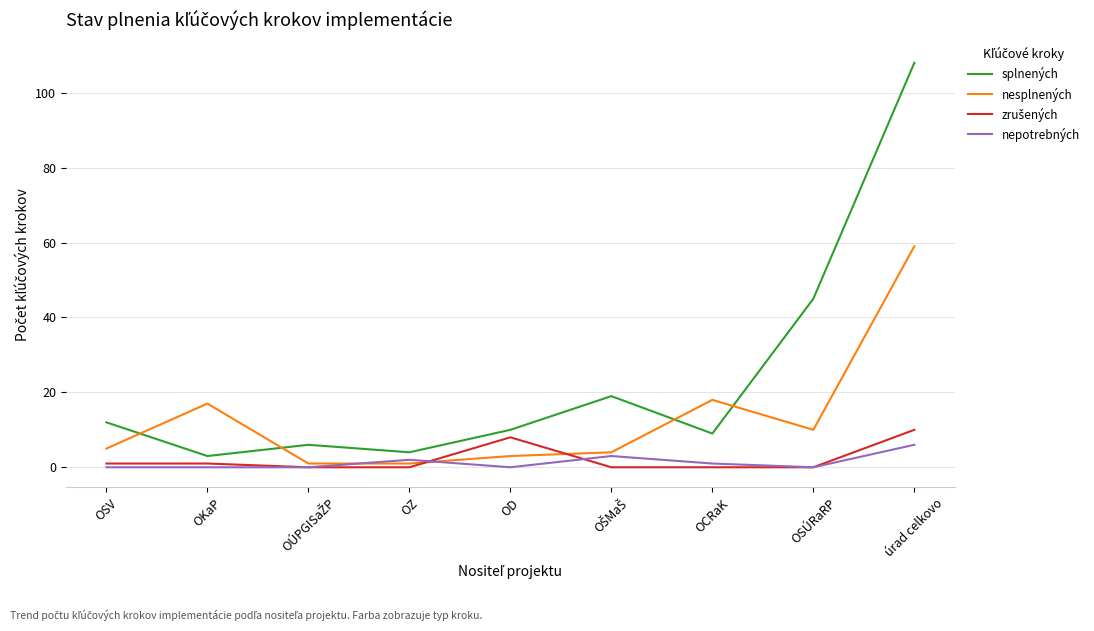

Which label corresponds to the largest value in the chart?

úrad celkovo